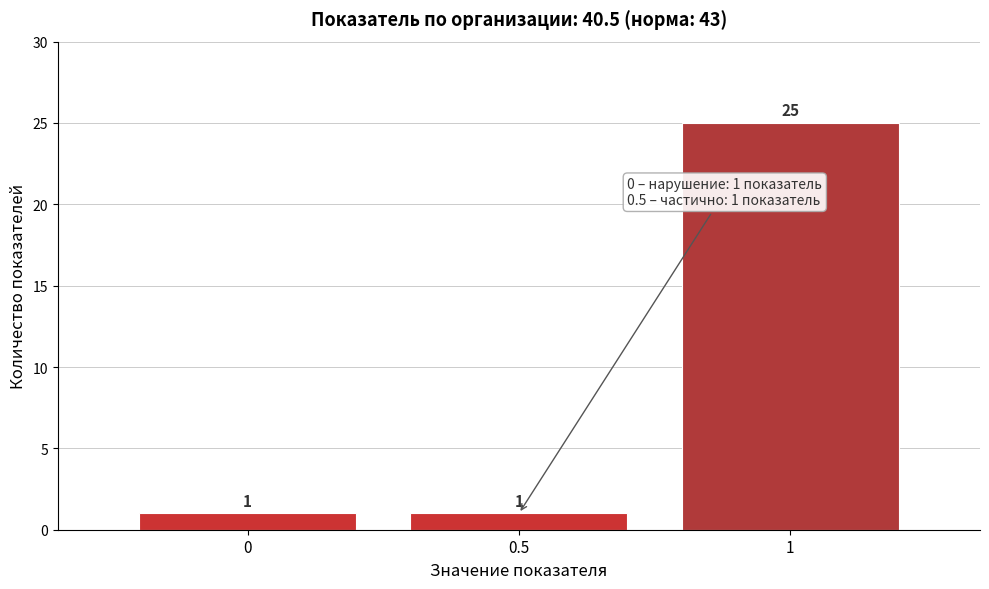

Reading left to right, list every bar in this chart as the range it spans on the x-axis followed by its height.

-0.25 to 0.25: 1
0.25 to 0.75: 1
0.75 to 1.25: 25